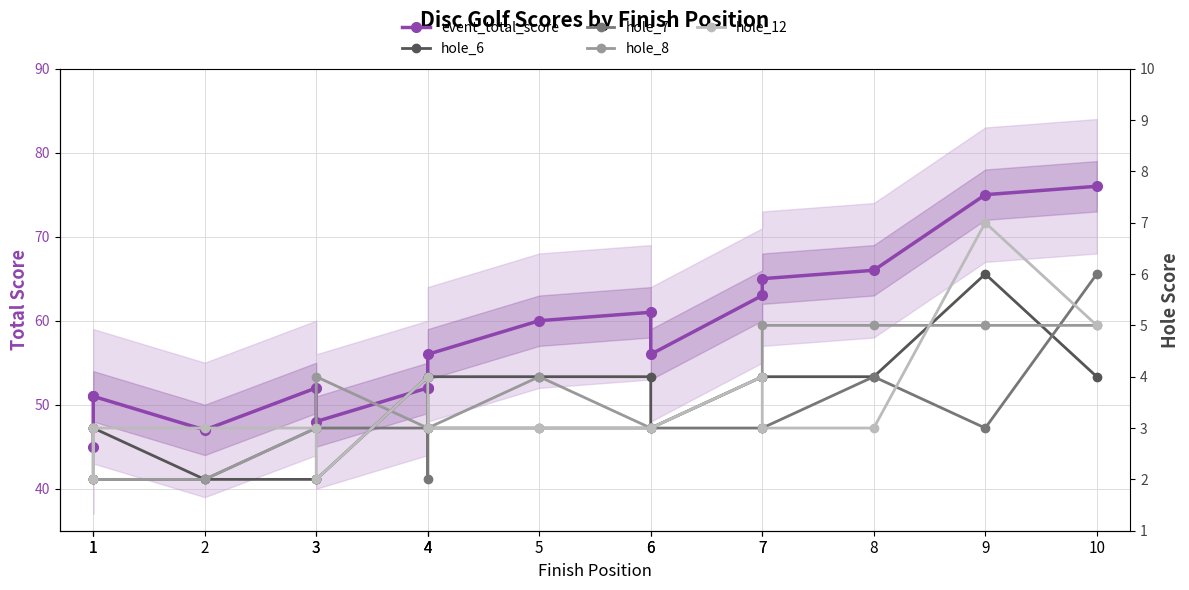

Between 3 and 7, which series saw the biggest shift?

event_total_score